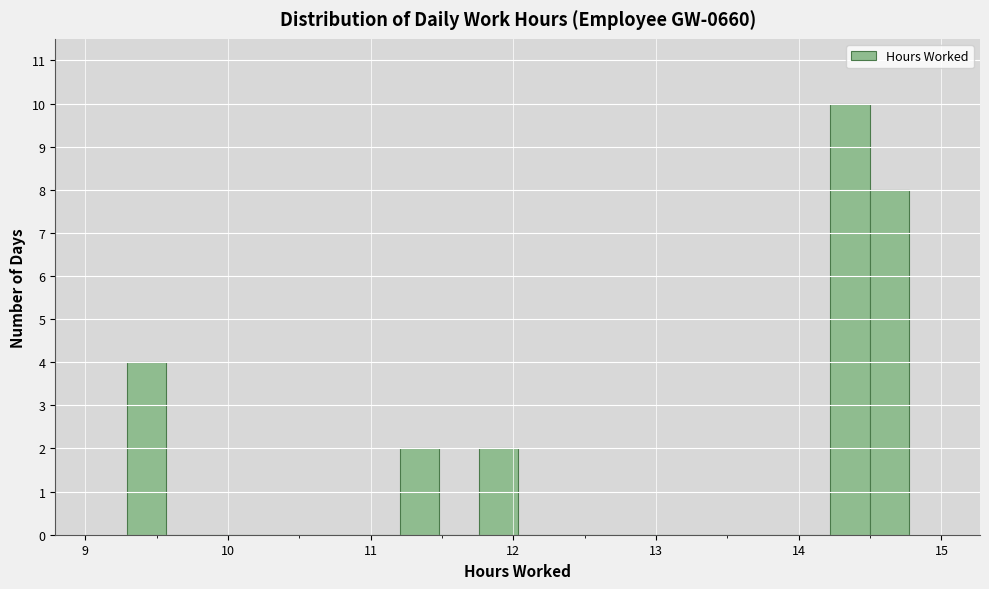

Read against the x-axis, roughly where is the centre of the tallest bar?

14.4